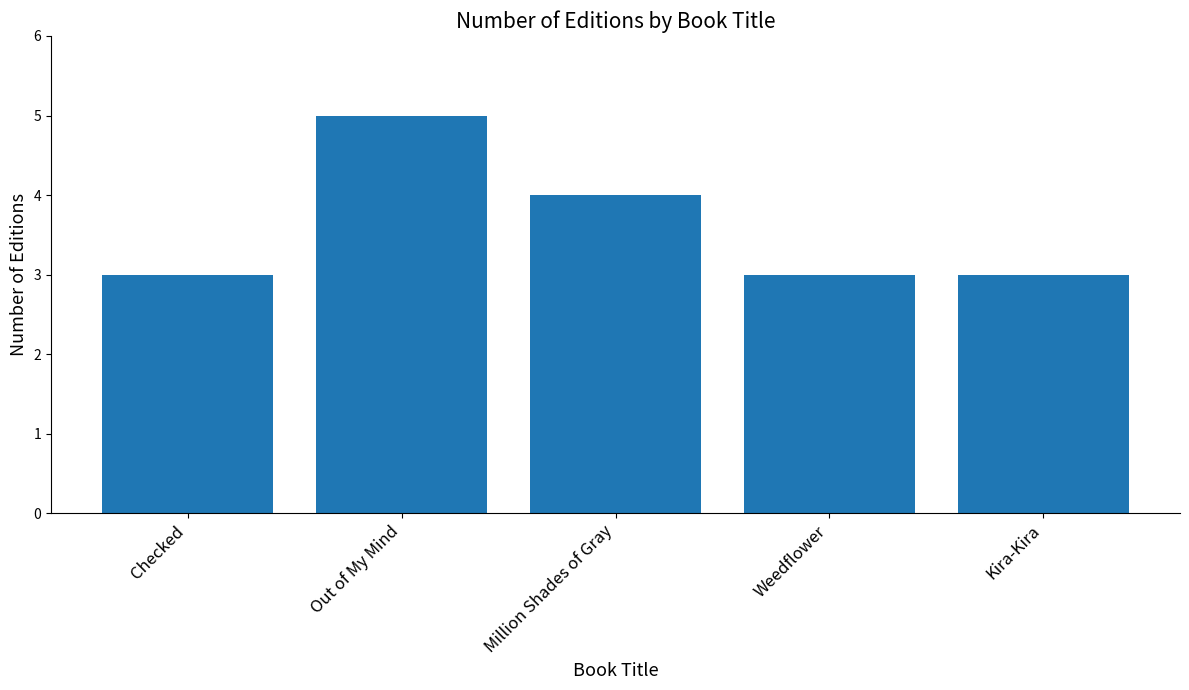

The value at Checked is 3. True or false?

True